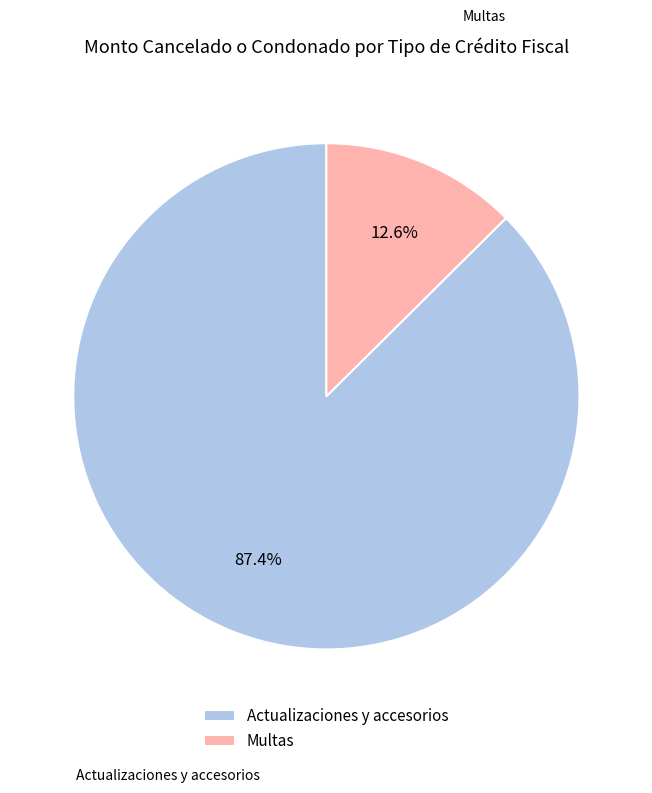

Which slice is the largest?

Actualizaciones y accesorios